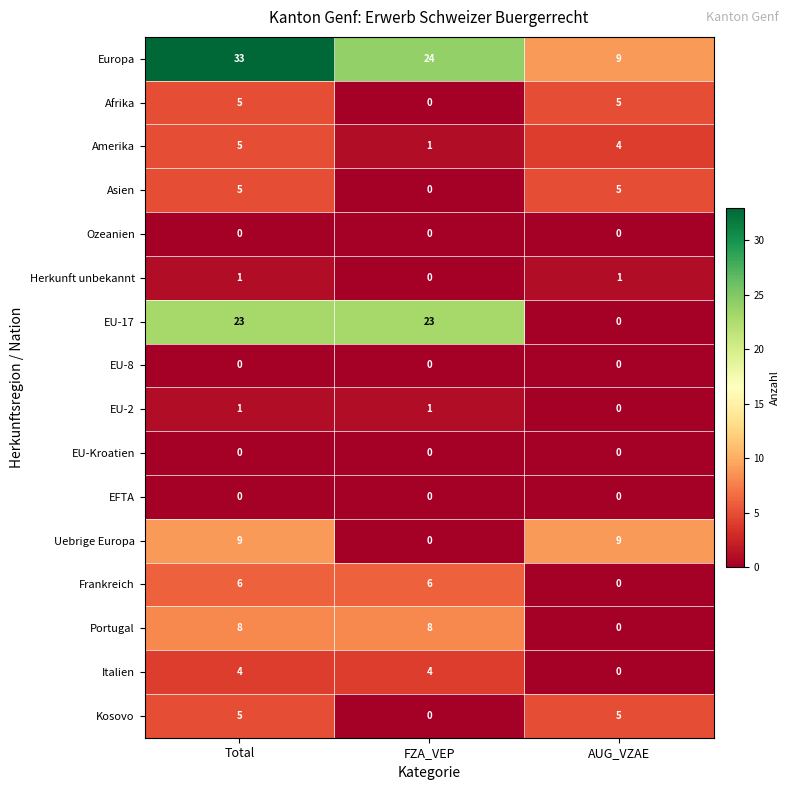

What is the spread (max minus min) of values at AUG_VZAE?

9